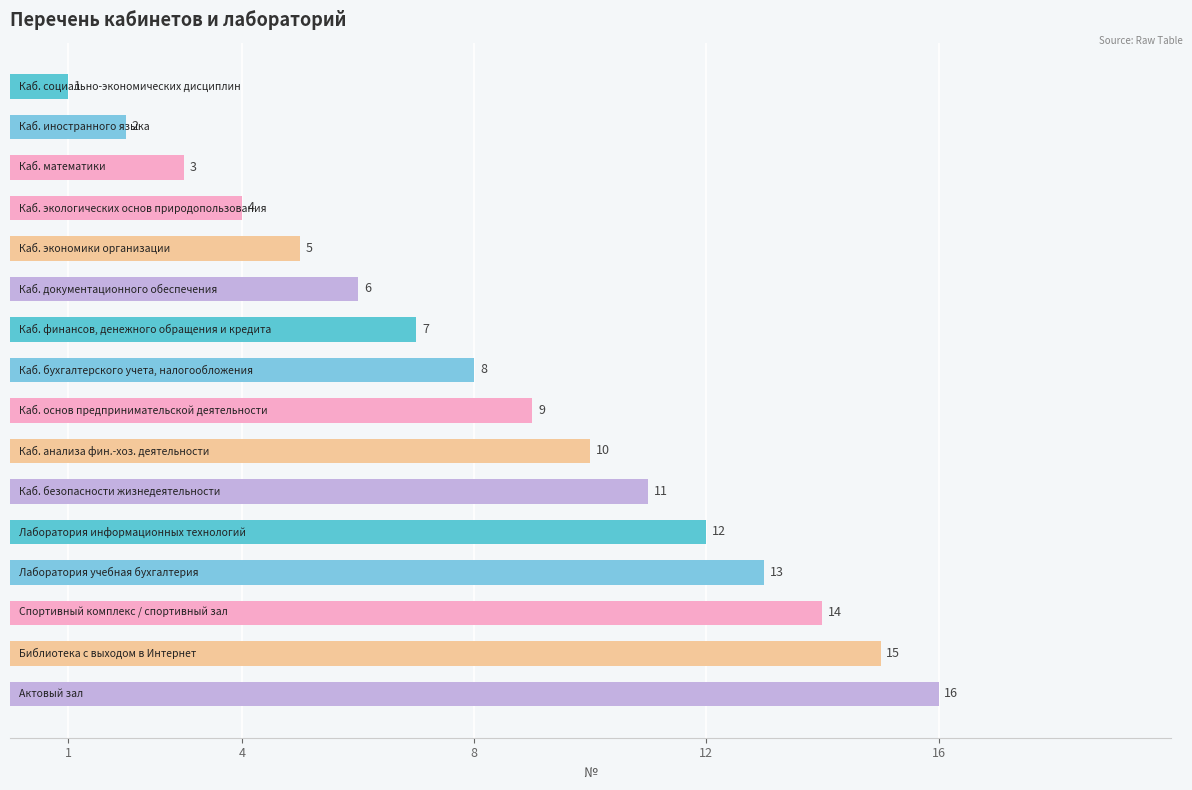

What is the greatest value displayed?

16